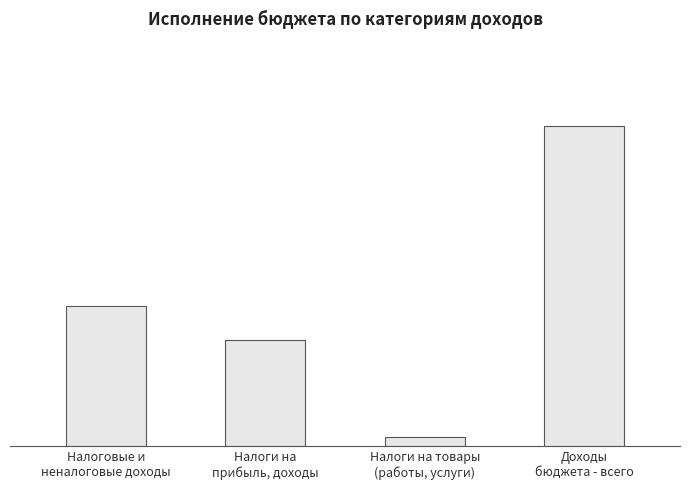

How many data points are less than 209288437?

2